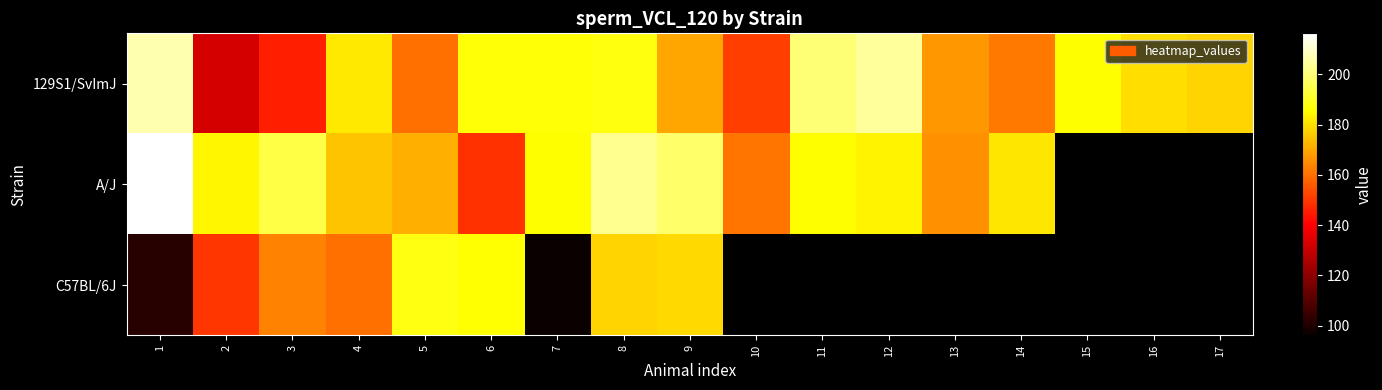

What is the spread (max minus min) of values at 12?

20.5